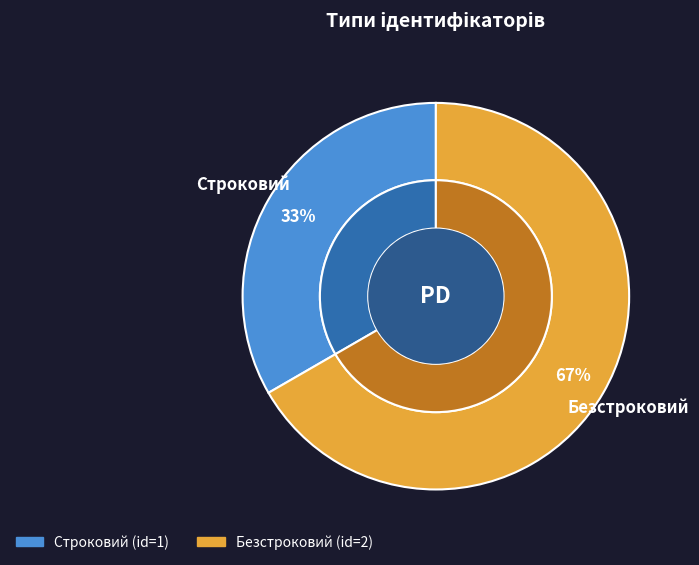

What percentage do Строковий and Безстроковий together represent?

100.0%